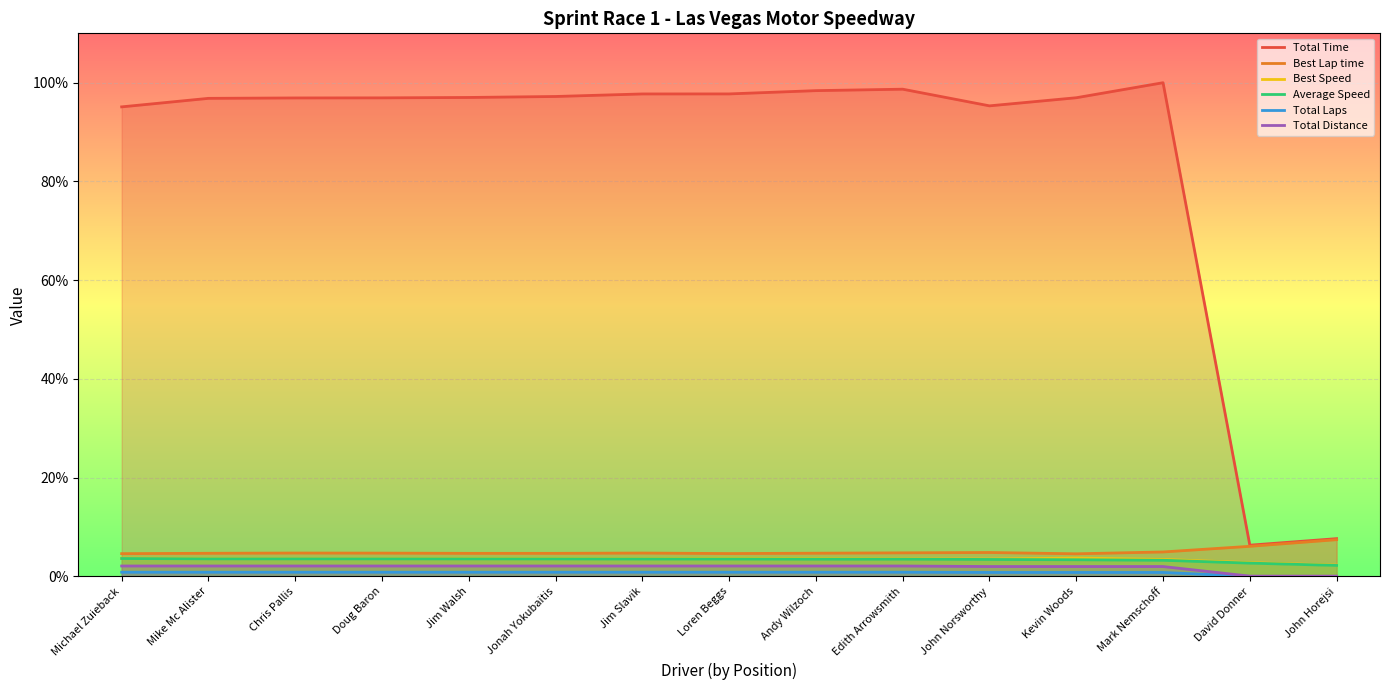

What is the label of the 5th point from the right?

John Norsworthy